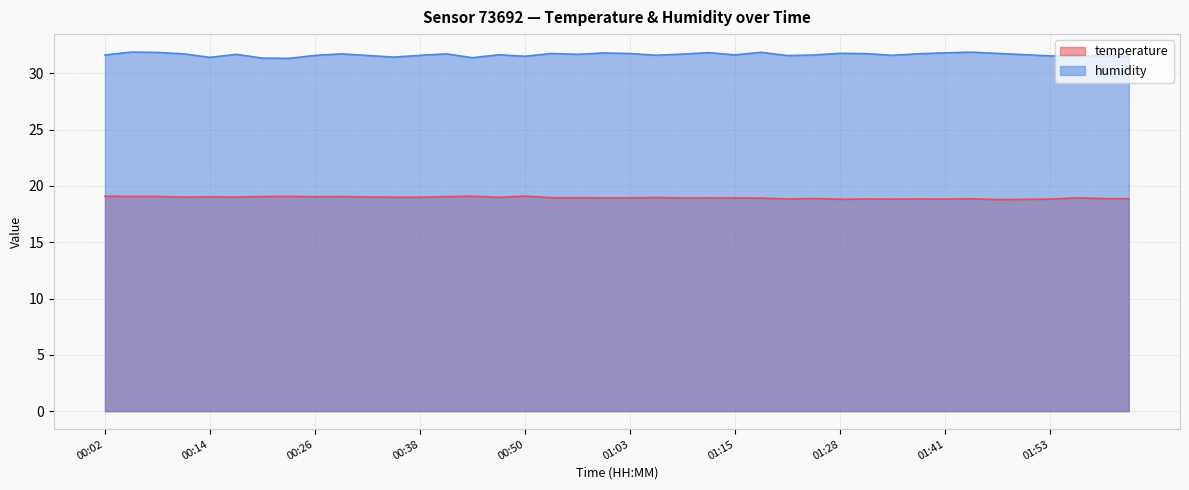

In temperature, how many points are higher than both neighbors (excluding endpoints)?

12